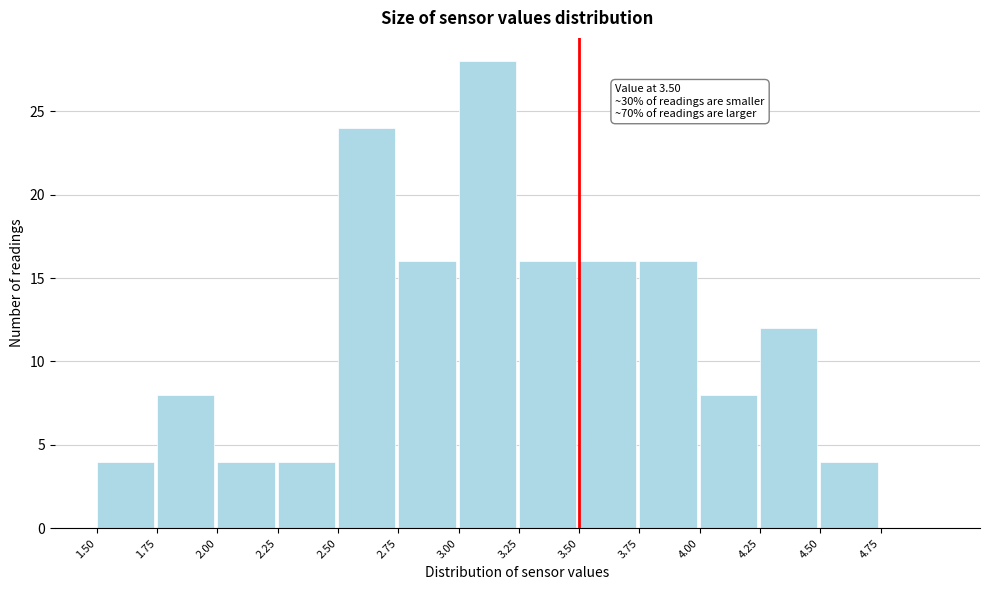

Which range on the x-axis has the tallest bar?

3.00 to 3.25